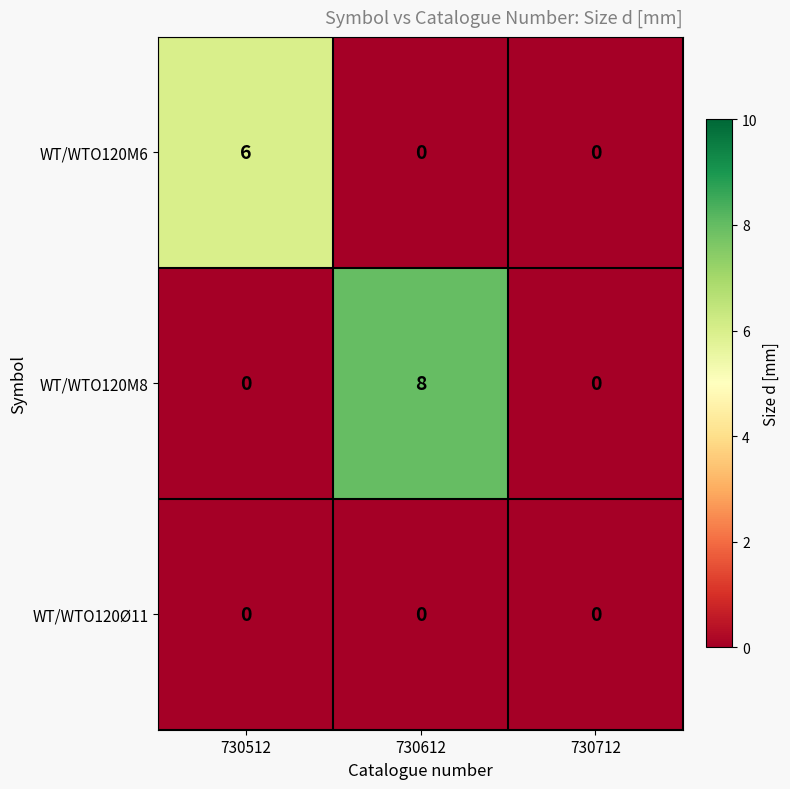

At which category does the chart reach its peak across all series?

730612